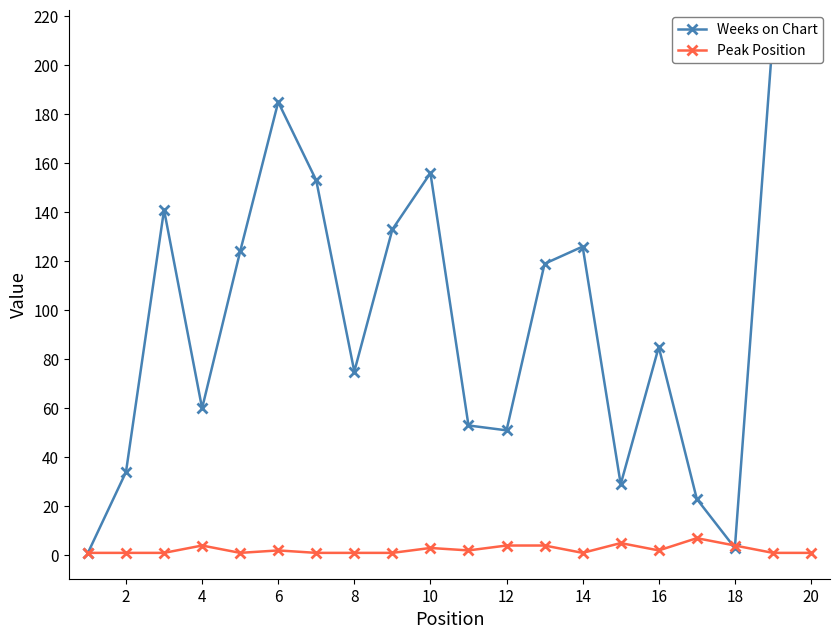

What is the highest value of the Peak Position series?

7